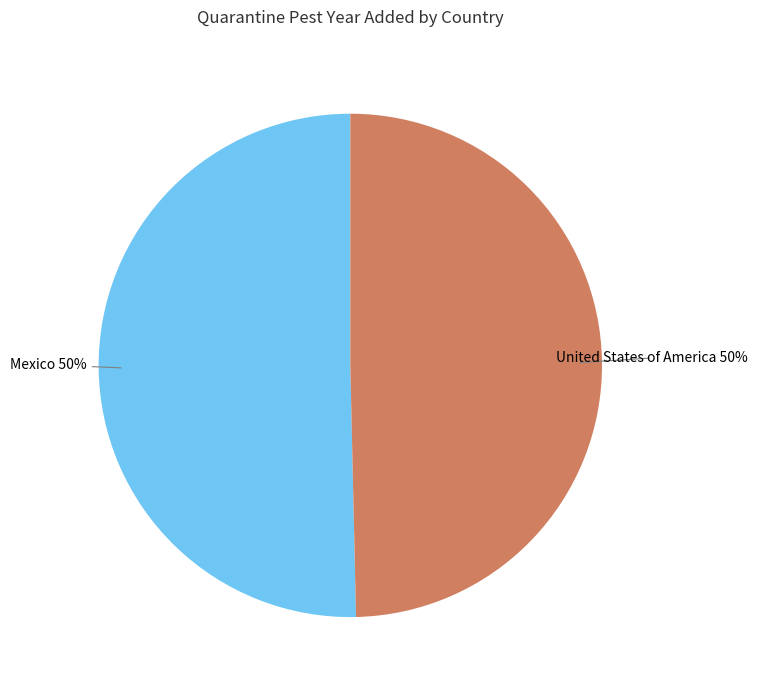

True or false: United States of America accounts for 50% of the total.

True